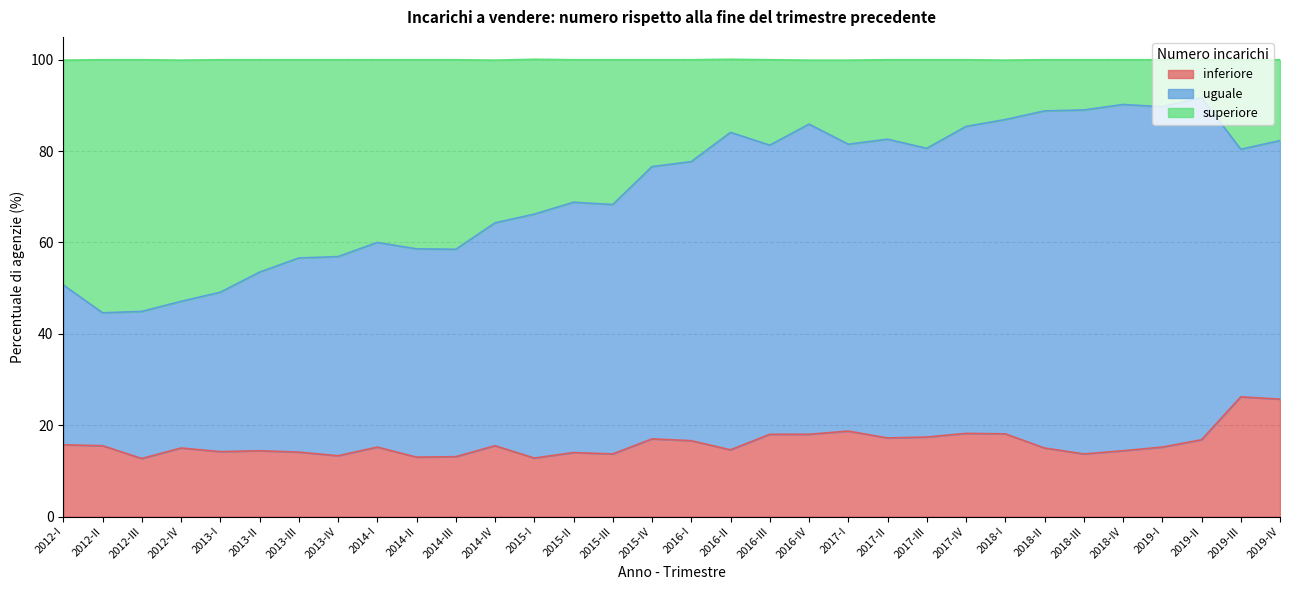

What is the sum of all inferiore values?

513.0